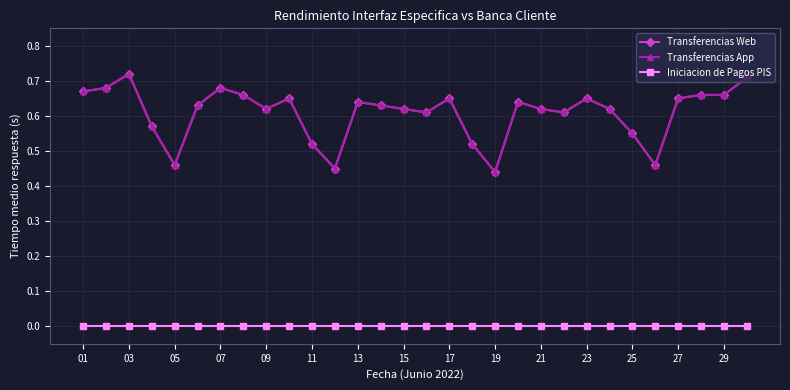

Is this an area chart (filled region under the line)?

No